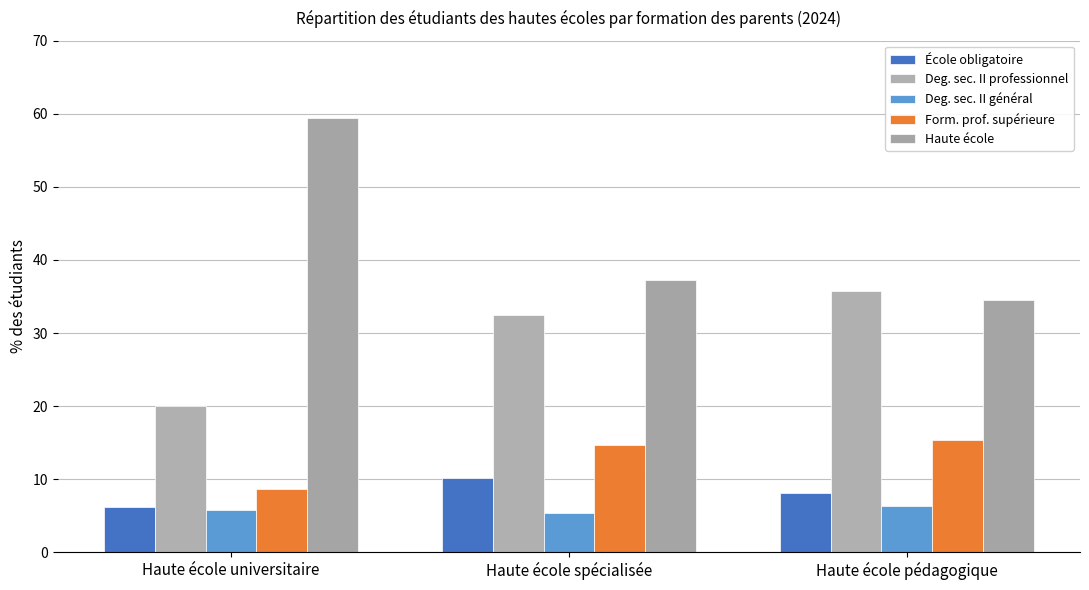

Count the number of categories in the chart.

3